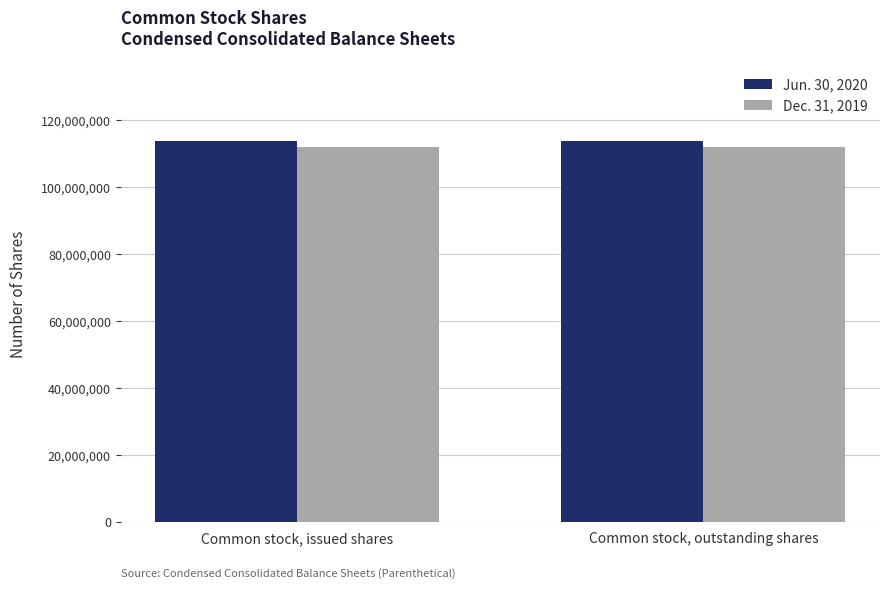

Reading right to left, list all the values displayed in this chart.

Jun. 30, 2020: Common stock, outstanding shares=113743652	Common stock, issued shares=113743652
Dec. 31, 2019: Common stock, outstanding shares=112131352	Common stock, issued shares=112131352